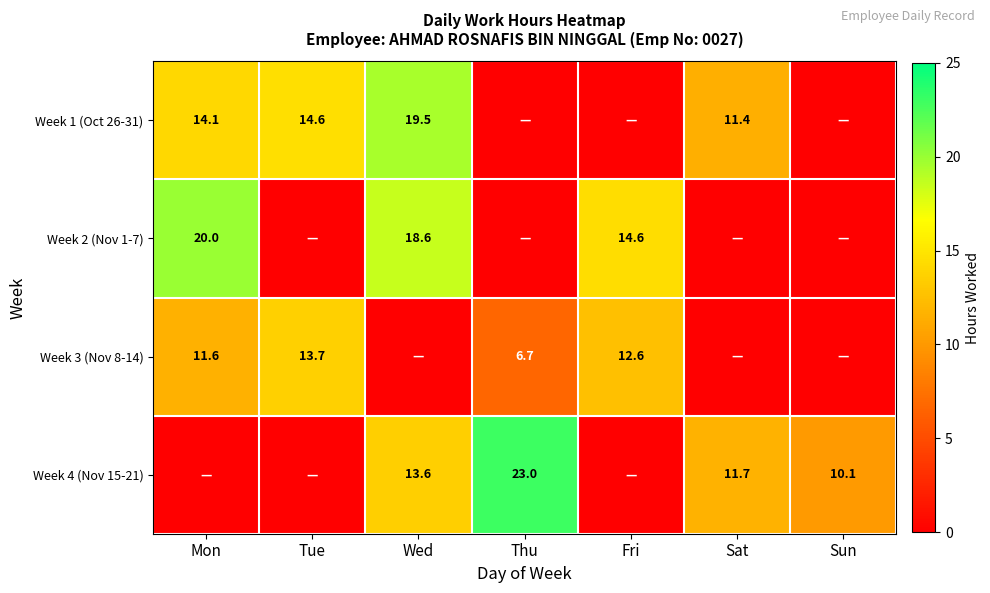

Which category has the highest value across all series?

Thu